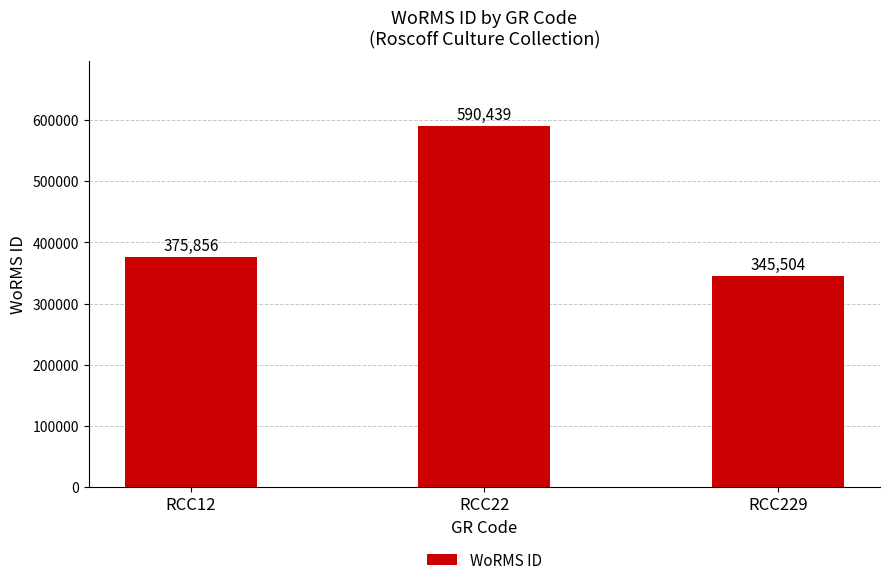

How many values are below 375856?

1